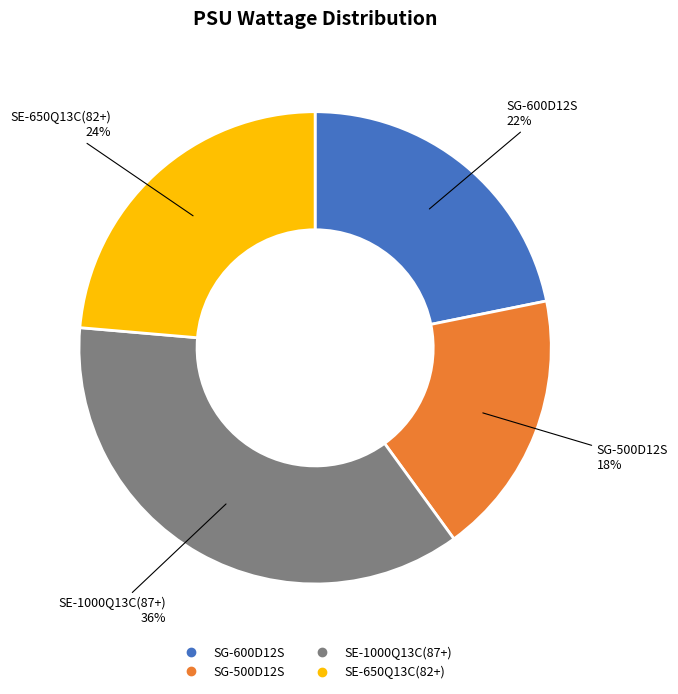

Between SG-600D12S and SE-1000Q13C(87+), which is larger?

SE-1000Q13C(87+)